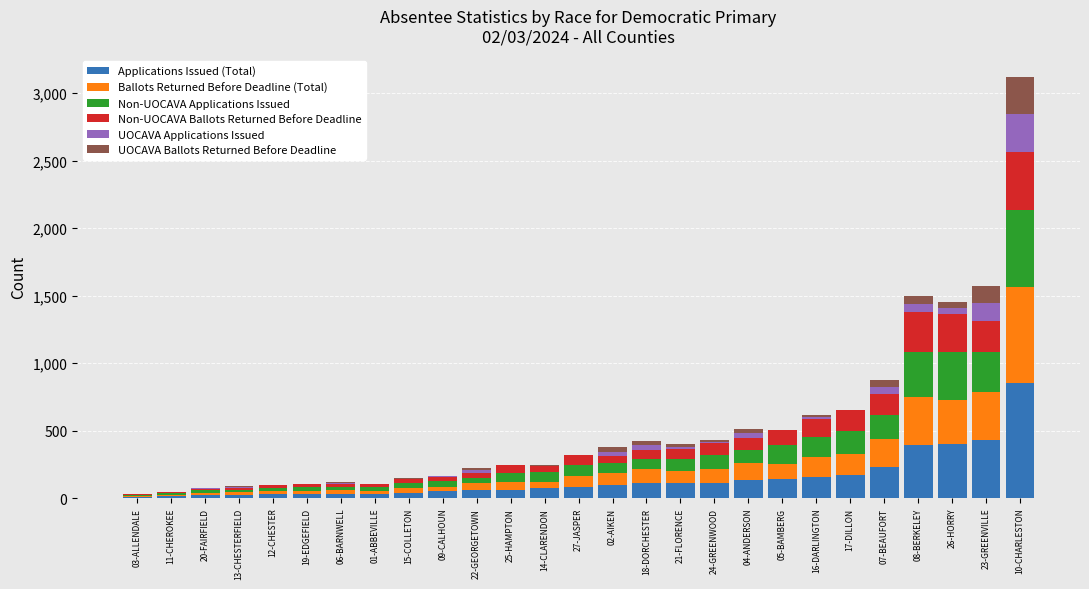

At which category is the sum across all series the highest?

10-CHARLESTON